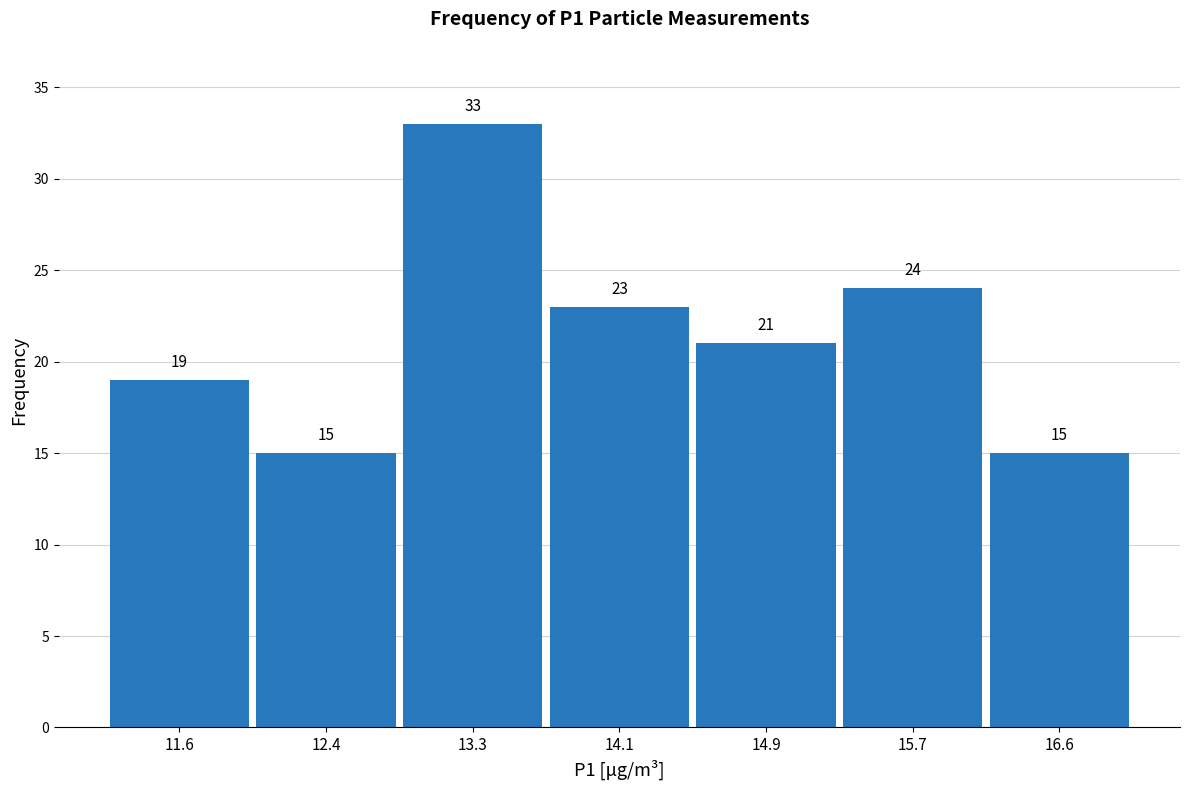

Reading left to right, transcribe this chart: for each bar, give the range it covers on the x-axis and its height. The bar edges are not printed on the chart, so give them approximately, as read against the axis.

11.2 to 12.0: 19
12.0 to 12.8: 15
12.8 to 13.7: 33
13.7 to 14.5: 23
14.5 to 15.3: 21
15.3 to 16.2: 24
16.2 to 17.0: 15